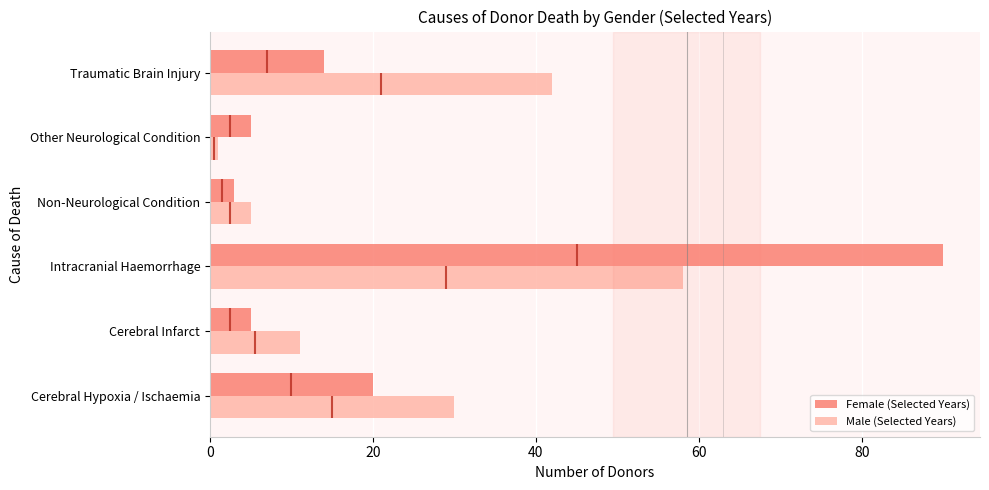

What is the difference between the second highest and minimum values in the Female (Selected Years) series?

17